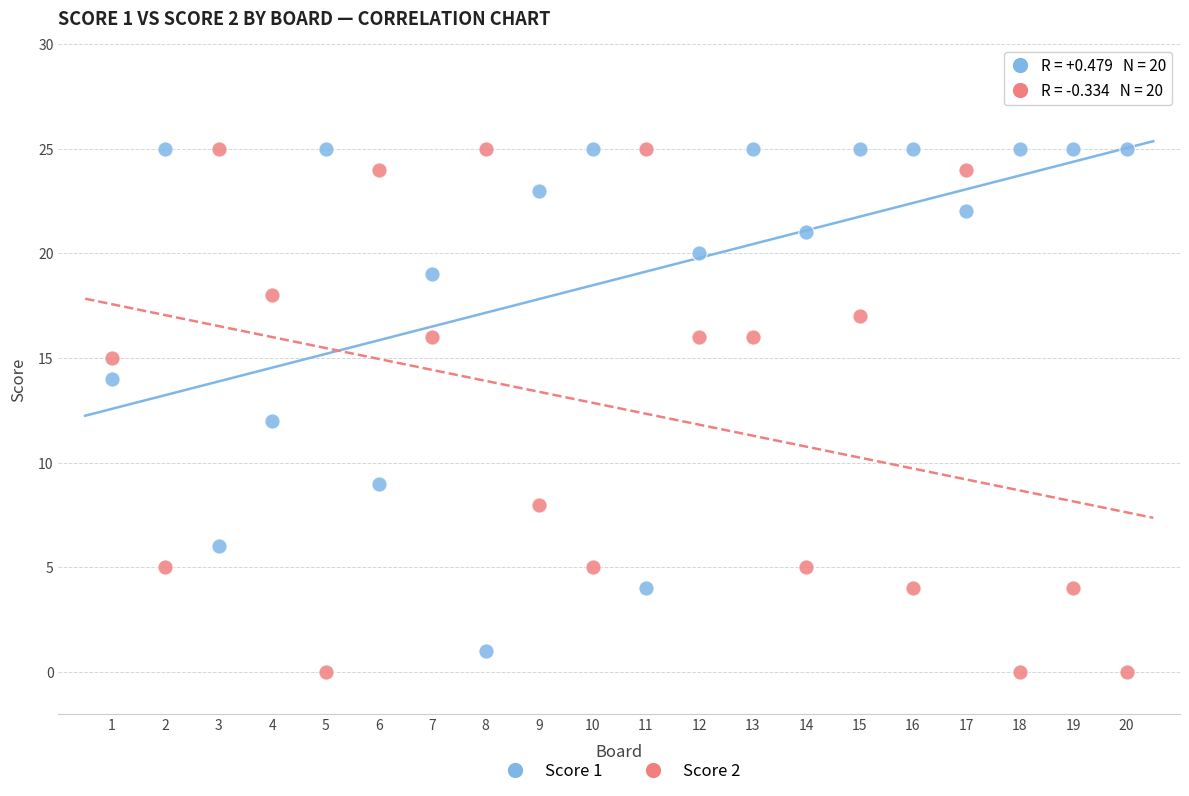

What are all the series names shown in the legend?

Score 1, Score 2